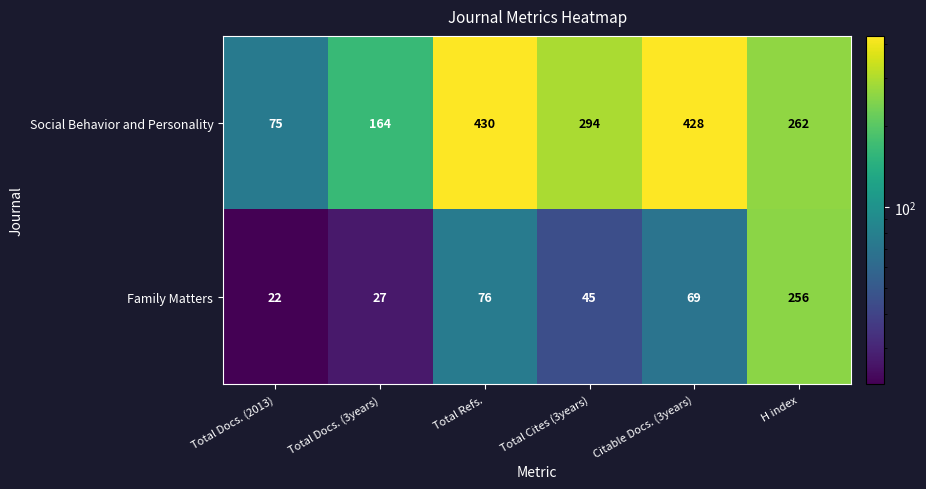

At how many categories does at least one series exceed 375?

2